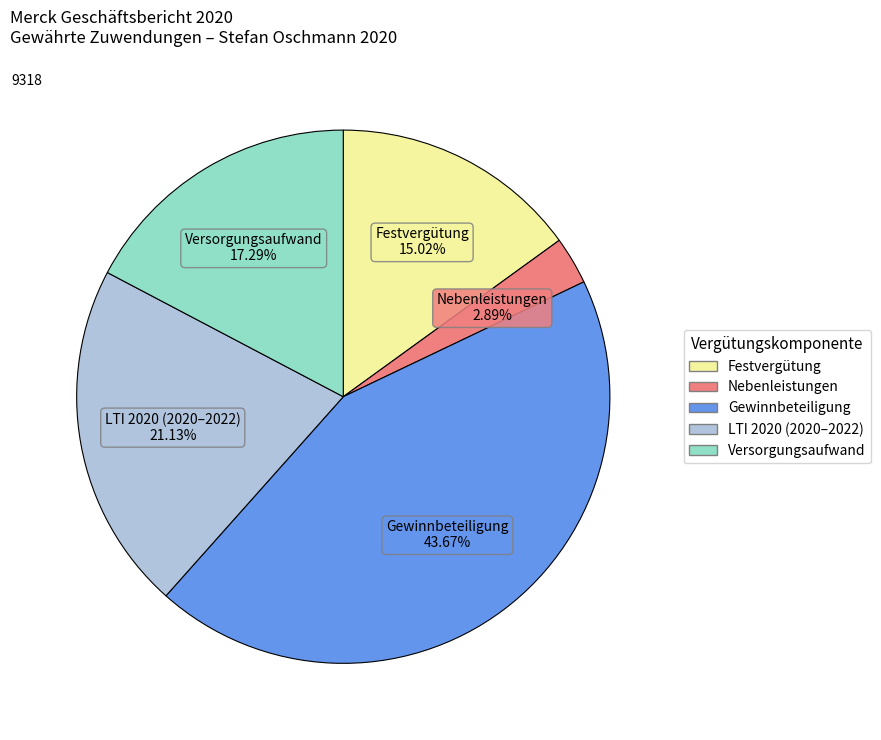

How many slices are in this pie chart?

5